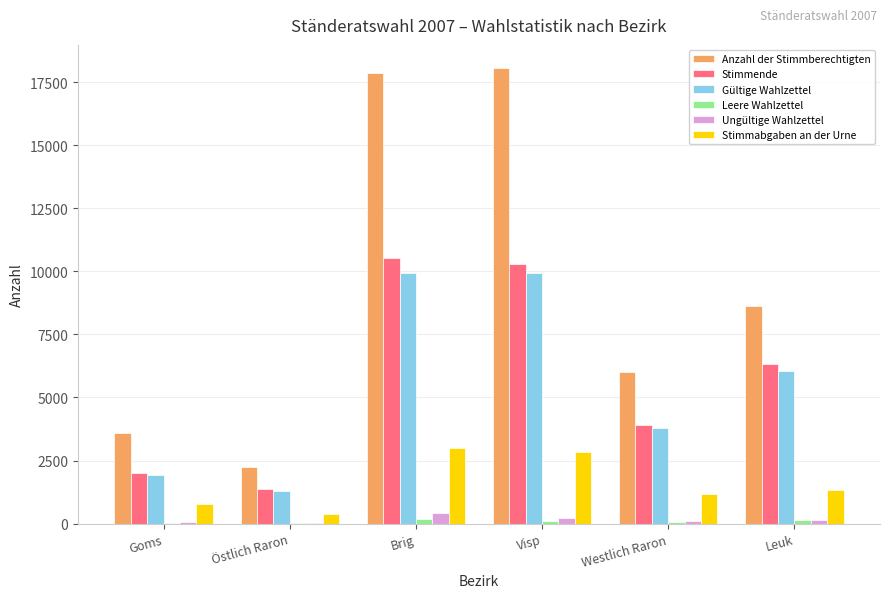

How many series are shown in this chart?

6